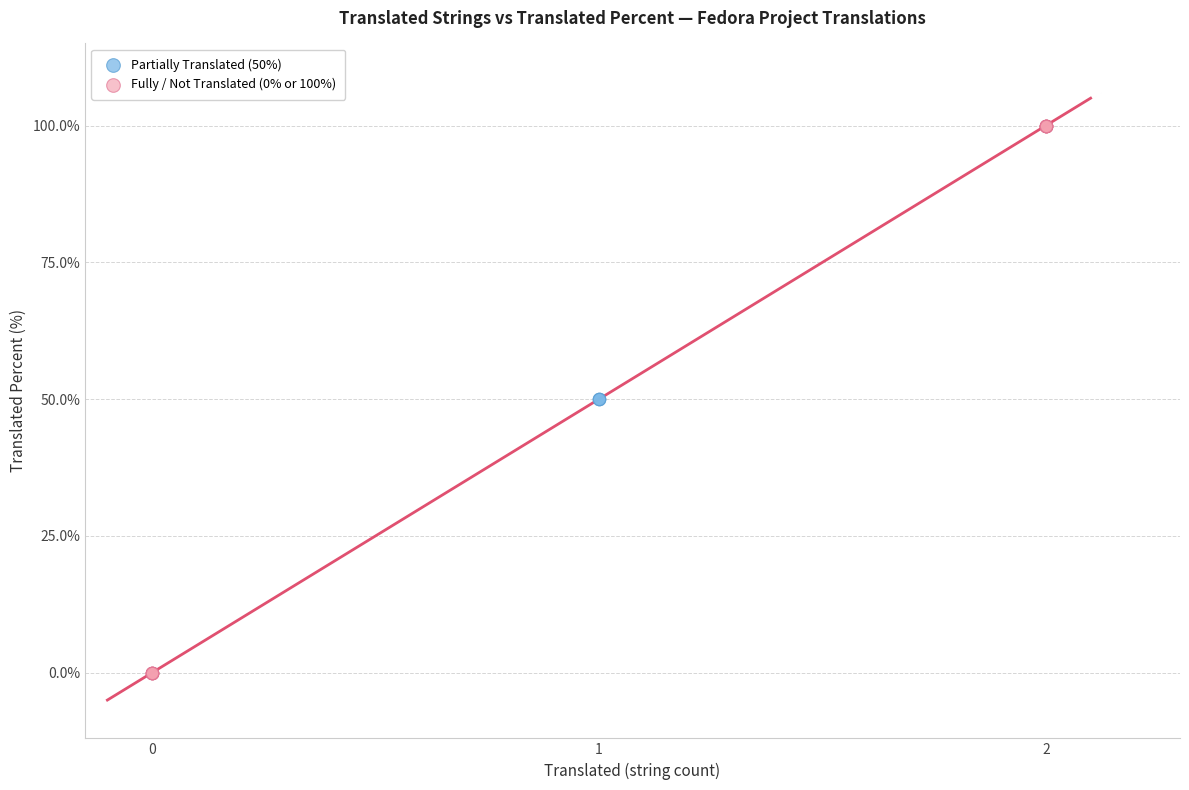

Which series reaches the minimum Y coordinate?

Fully / Not Translated (0% or 100%)